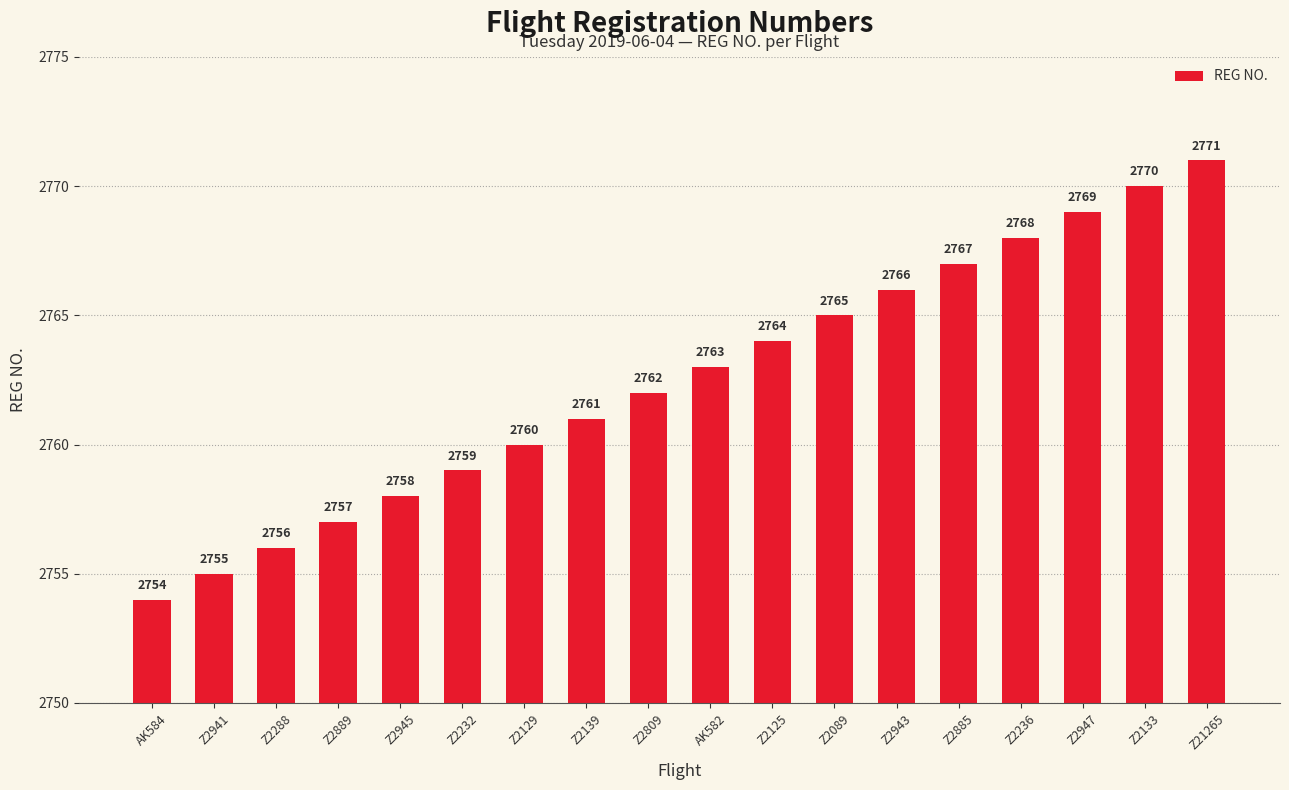

What is the label of the 17th bar from the right?

Z2941